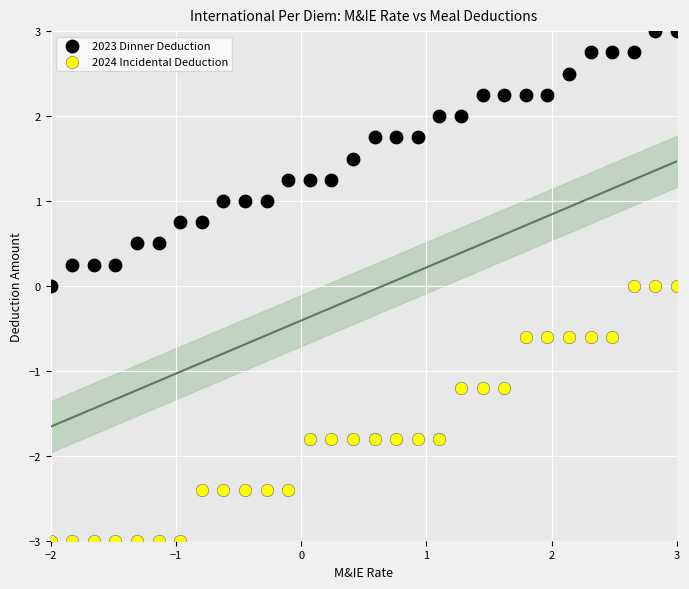

Across all data points, what is the range of X values (max minus min)?

5.0